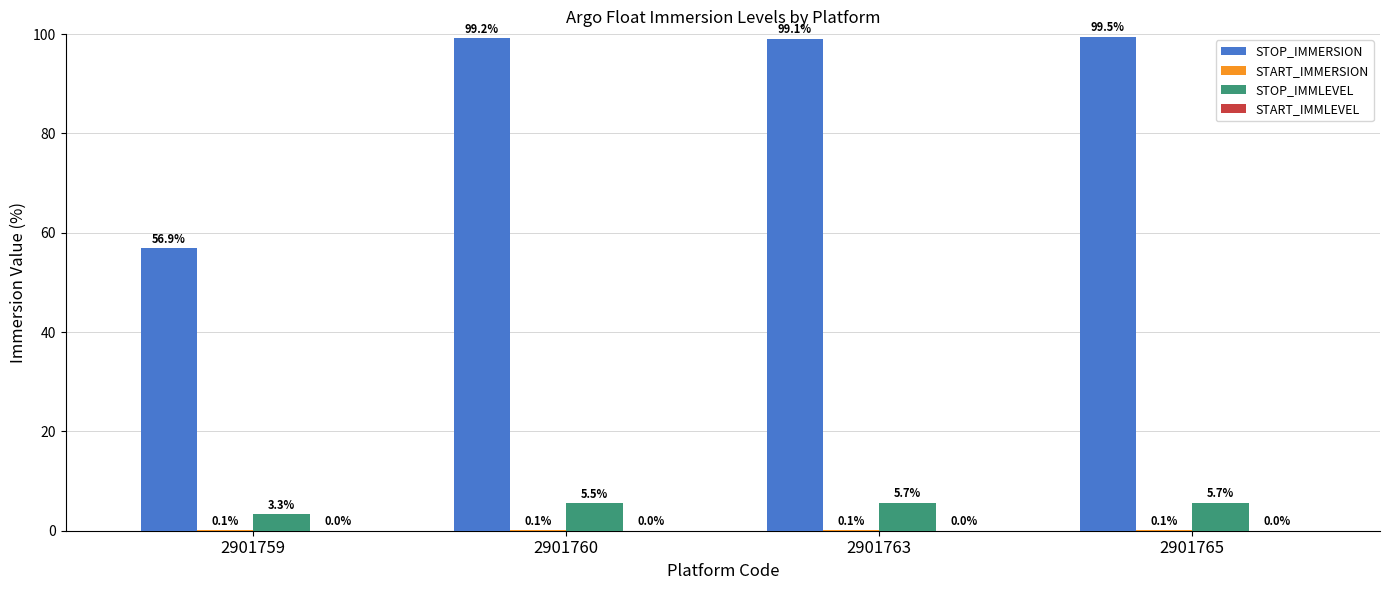

Which label corresponds to the largest value in the chart?

2901765